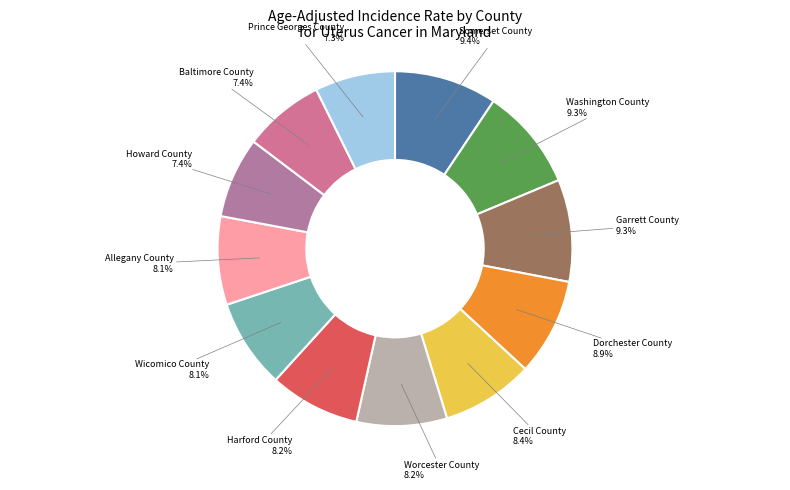

How many slices are in this pie chart?

12